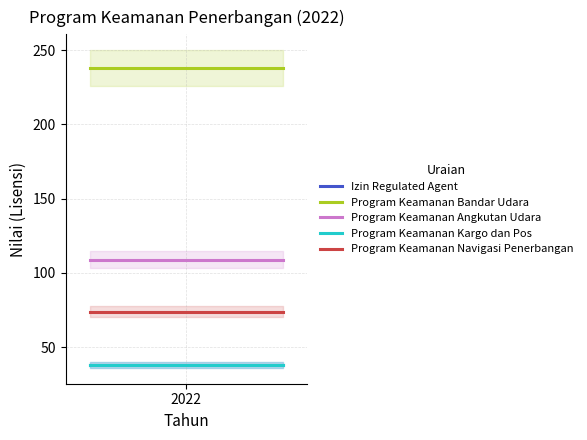

What is the minimum value shown in the chart?

38